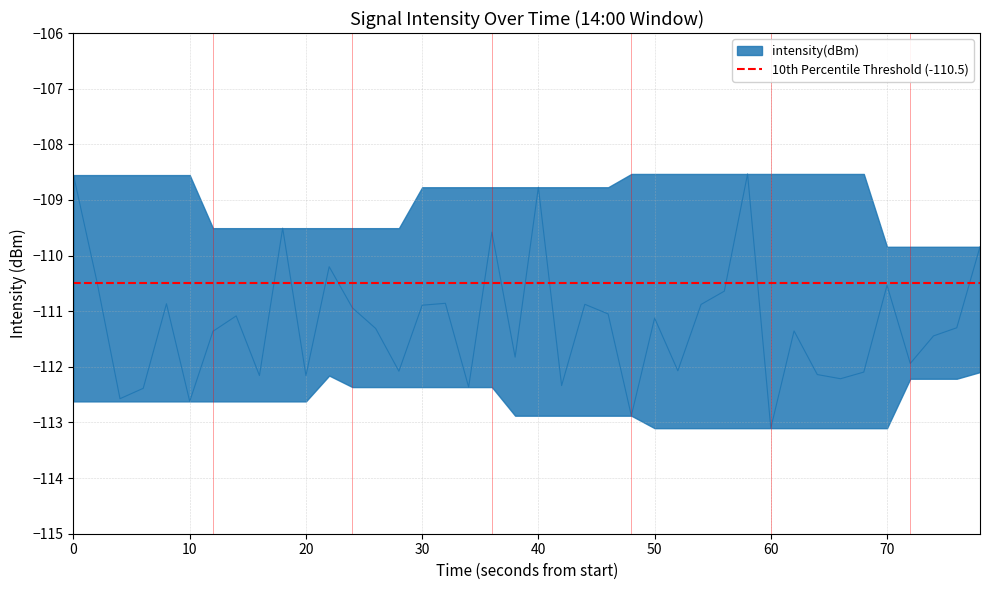

What is the maximum value shown in the chart?

-108.5